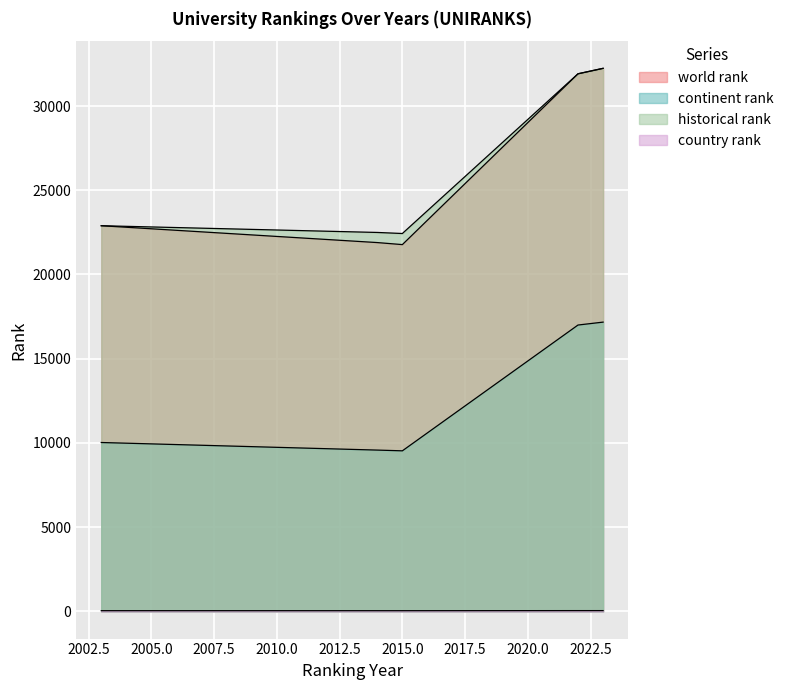

Rank the series at 2003 from lowest to highest value.

country rank, continent rank, world rank, historical rank